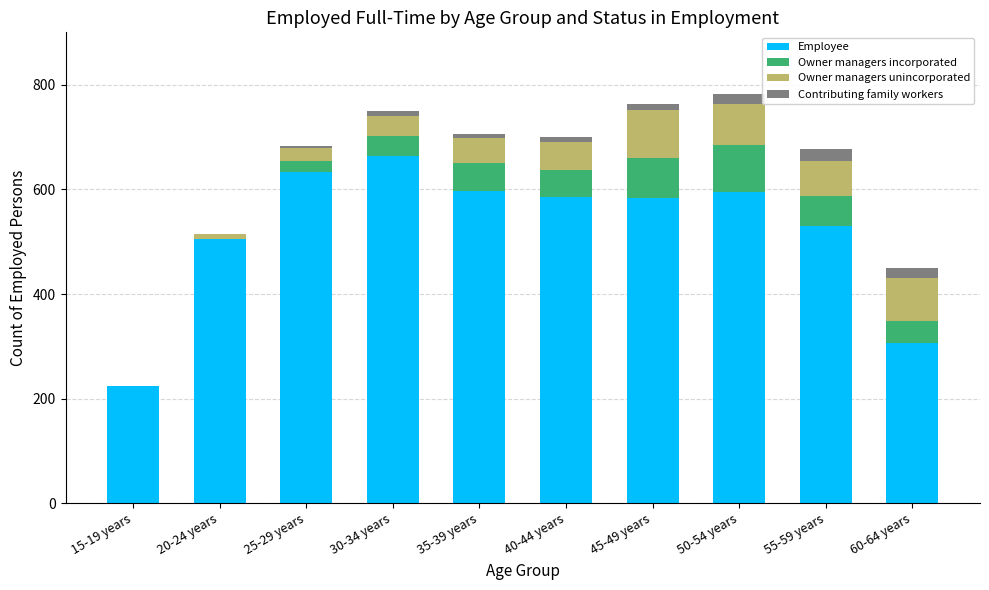

At which label is Employee closest to 444?

20-24 years